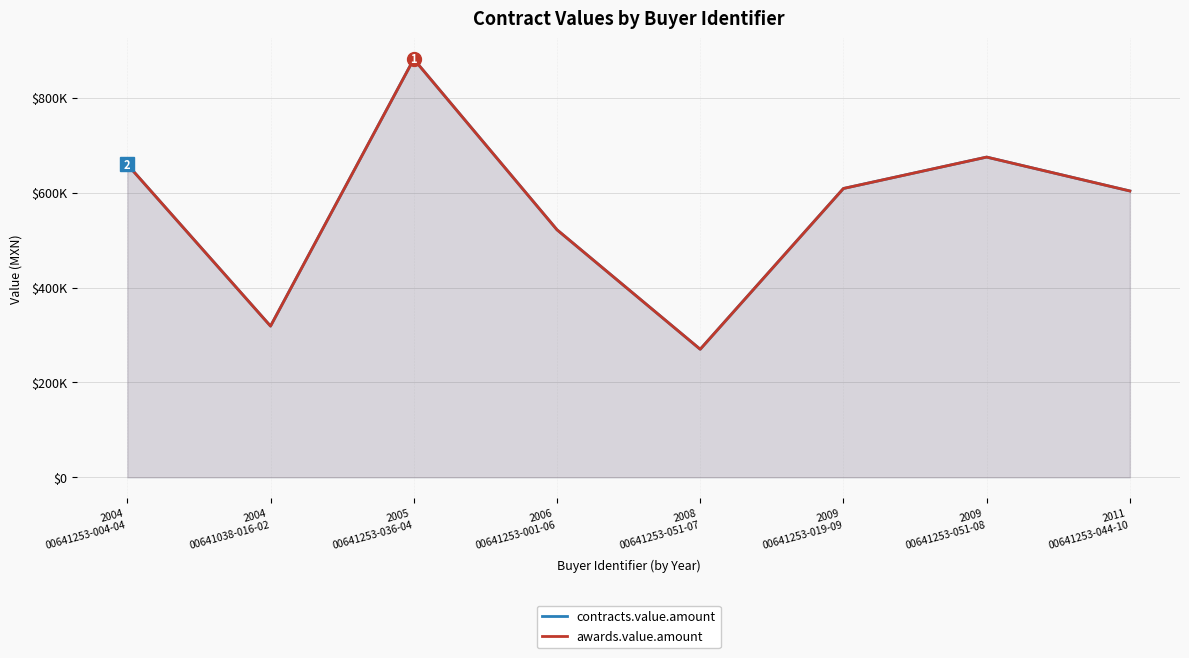

What are all the series names shown in the legend?

contracts.value.amount, awards.value.amount